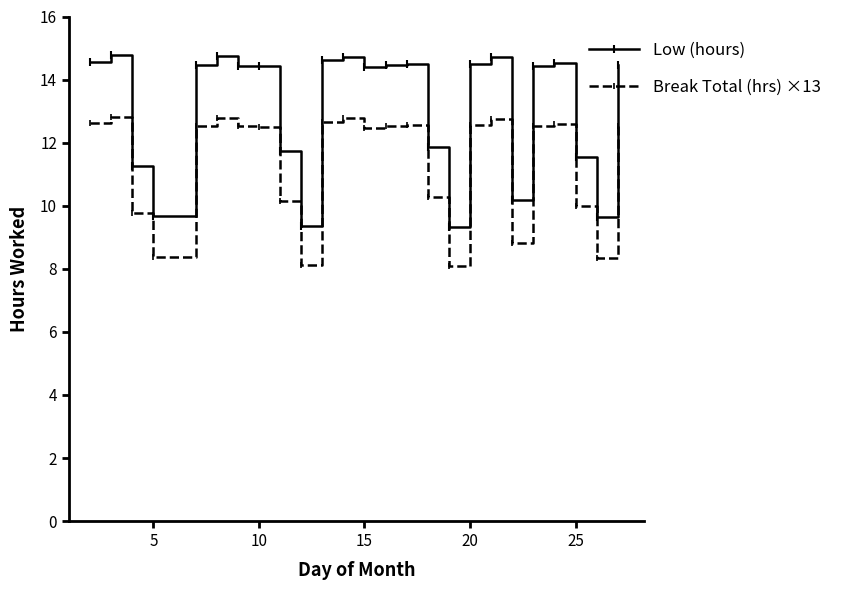

At how many categories does at least one series exceed 13?

16